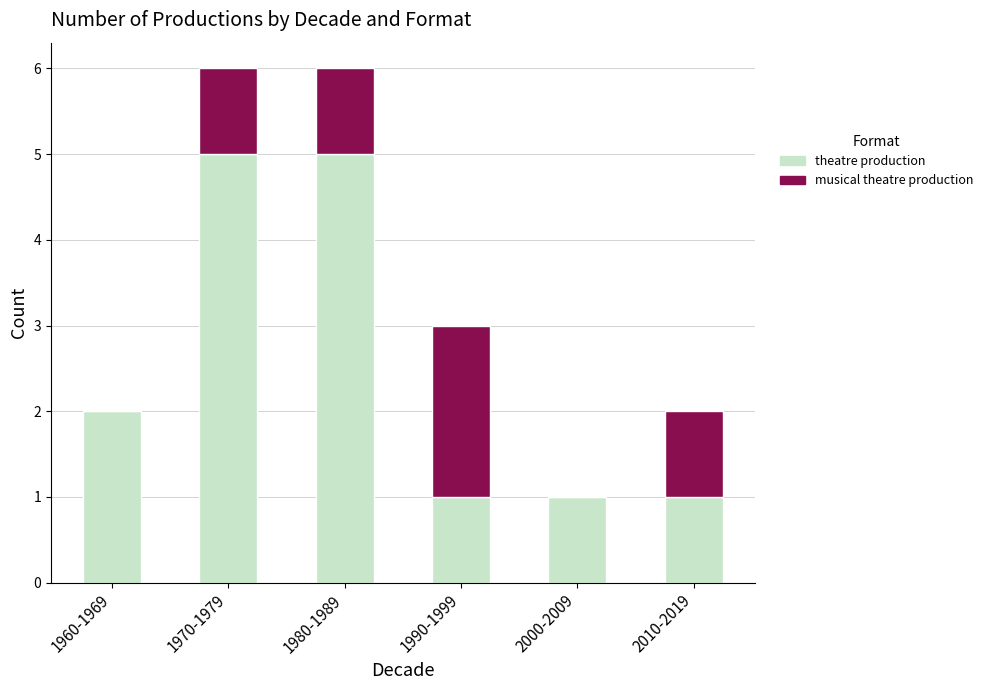

What is the total value across all series at 1990-1999?

3